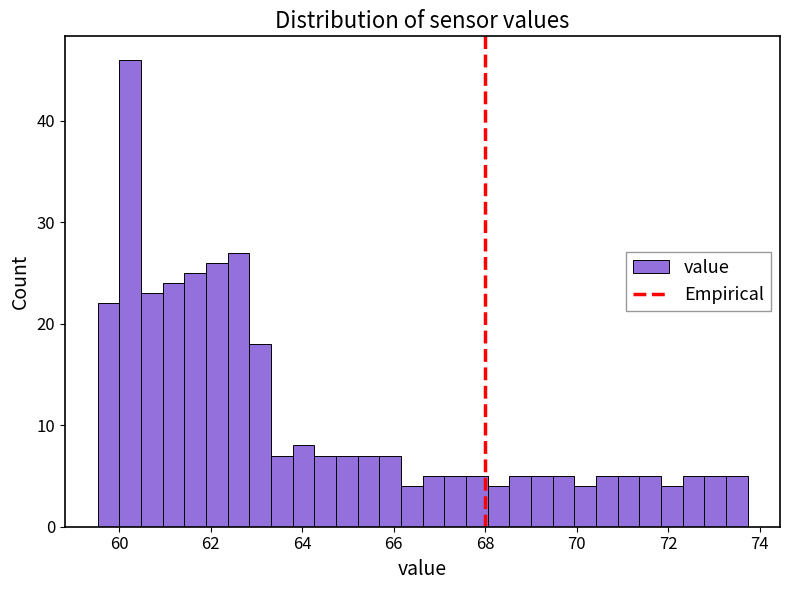

Around what value on the x-axis is the tallest bar? Give the approximate position of its centre, as read against the axis.

60.2